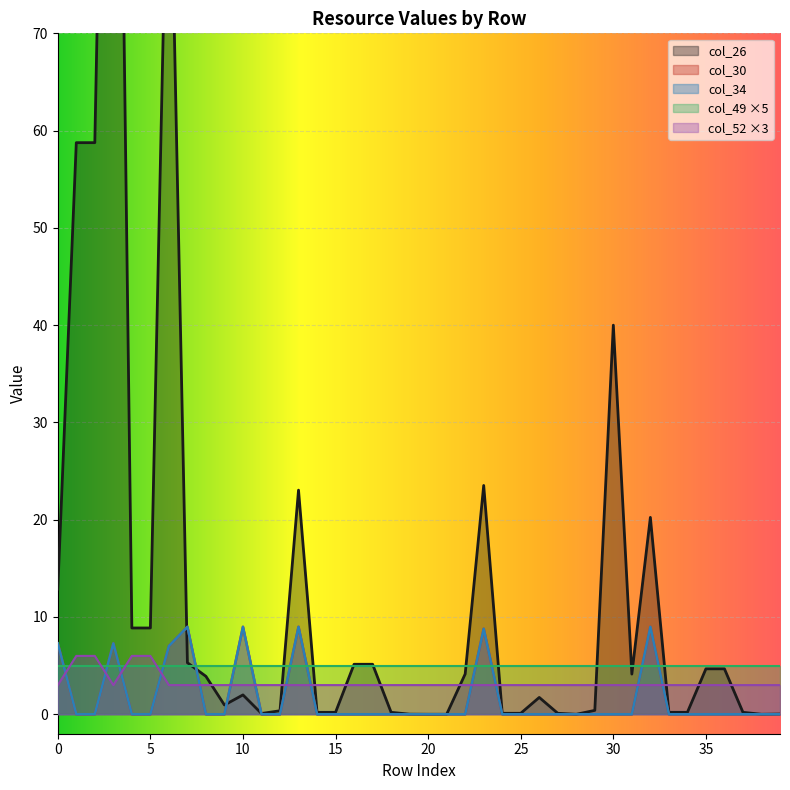

At how many categories does at least one series exceed 15?

8